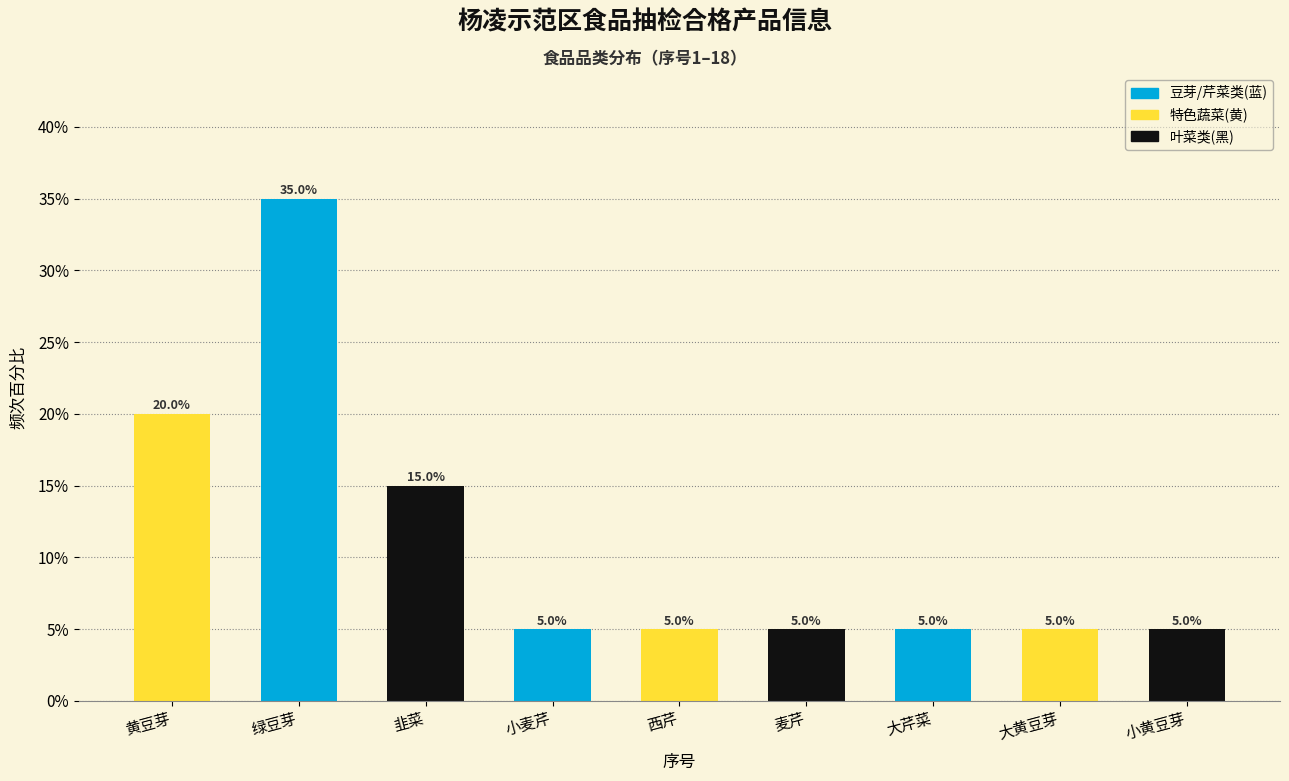

Reading right to left, list all the values displayed in this chart.

5	5	5	5	5	5	15	35	20